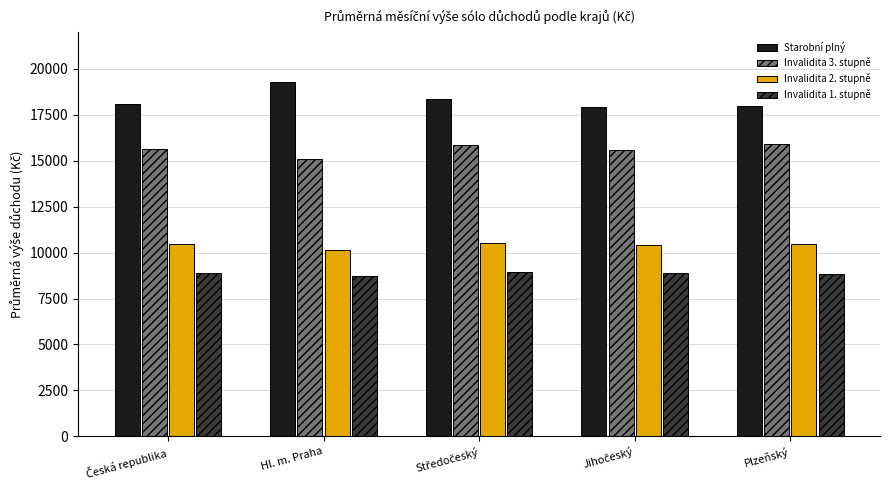

What position from the right is Plzeňský?

1